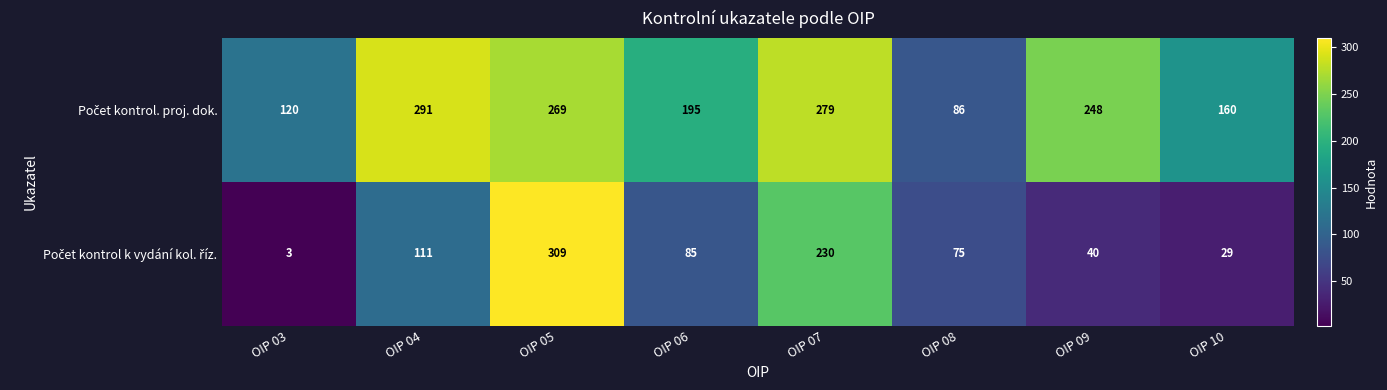

At which category does the chart reach its minimum across all series?

OIP 03